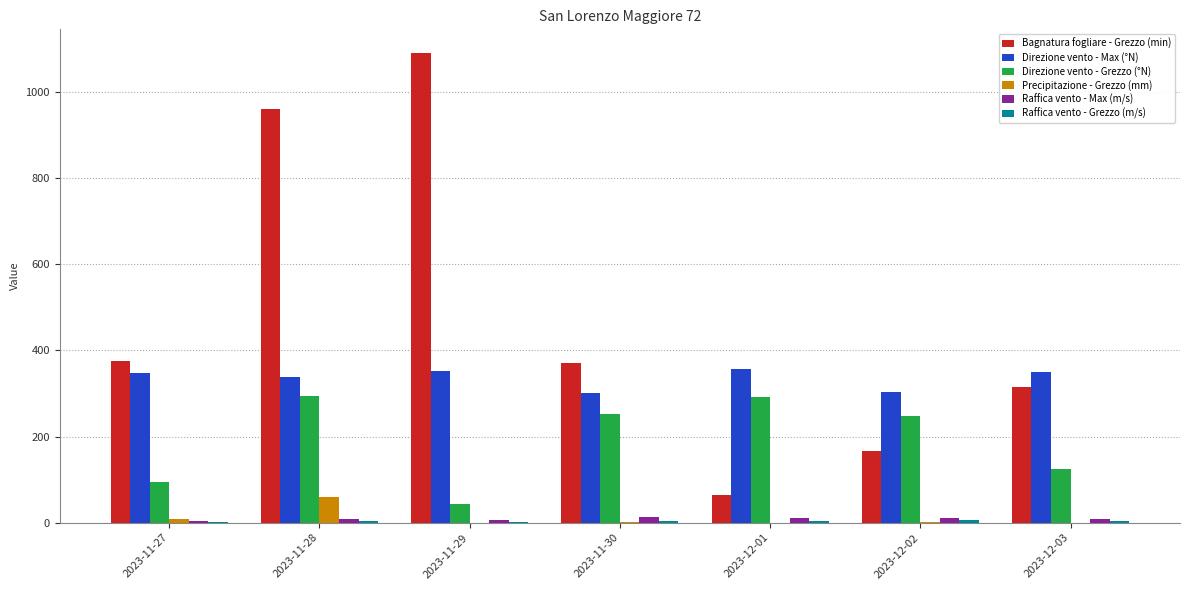

The value of Direzione vento - Max (°N) at 2023-12-02 is 399.5. True or false?

False